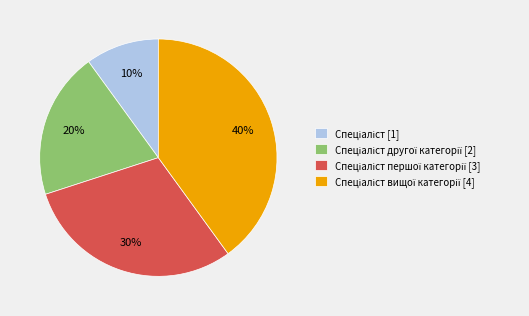

To the nearest percent, what is the average slice percentage?

25%